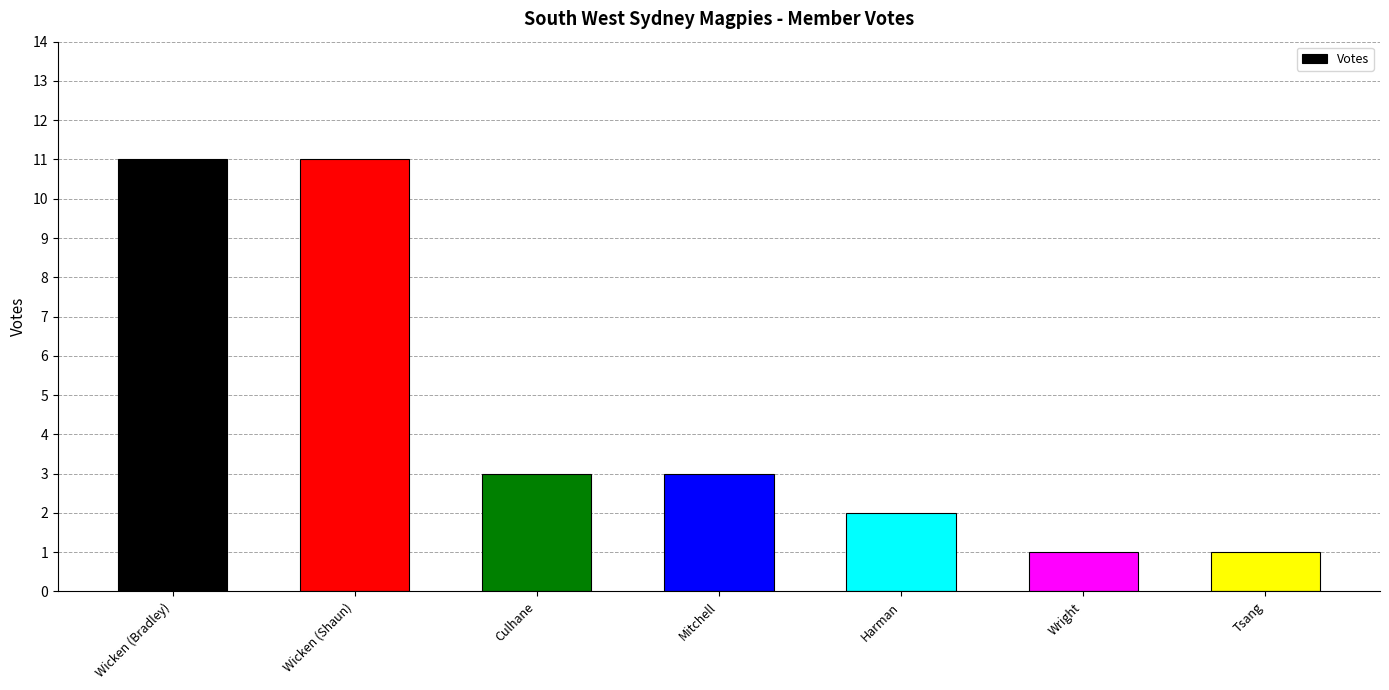

What position from the right is Harman?

3